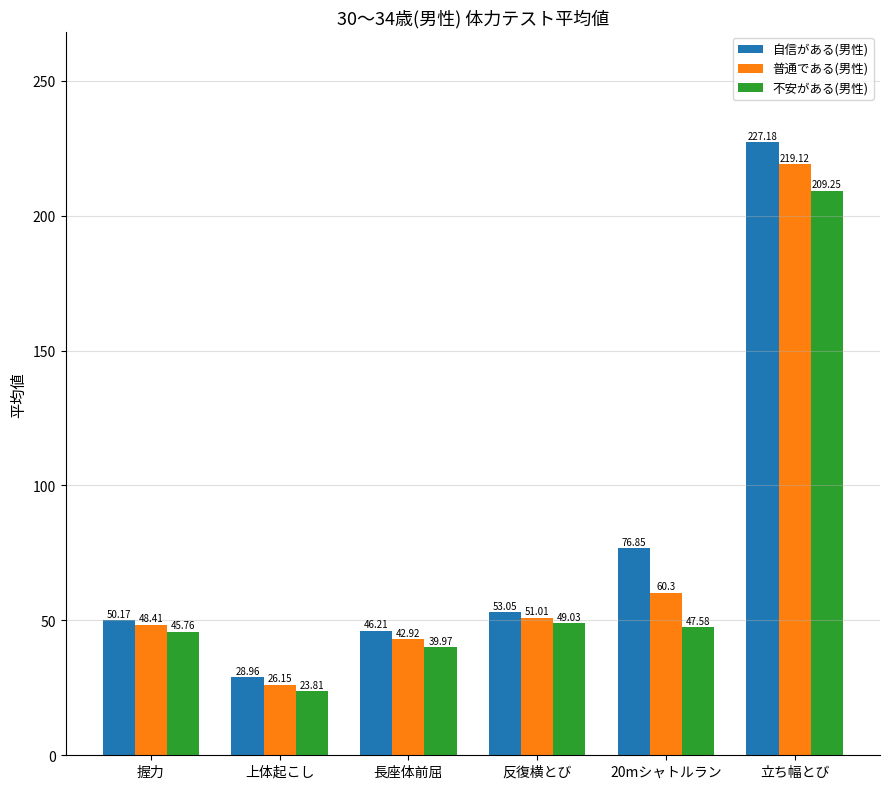

What is the difference between the second highest and second lowest values in the 自信がある(男性) series?

30.6